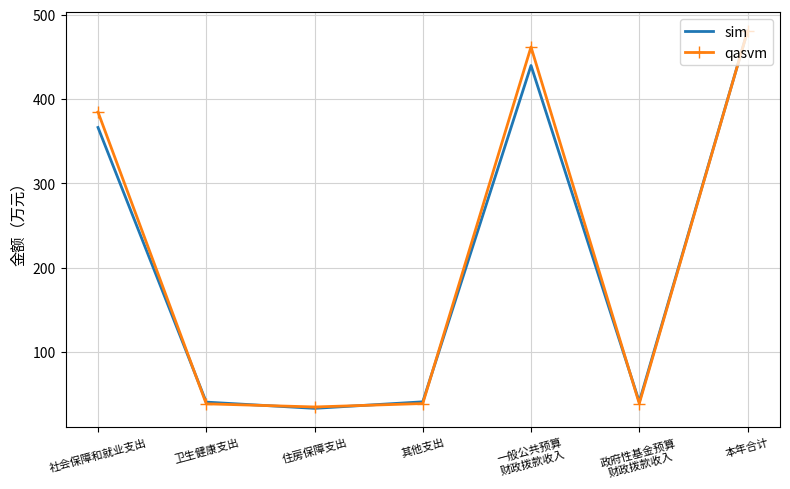

Is the value of qasvm at 其他支出 greater than the value of sim at 社会保障和就业支出?

No